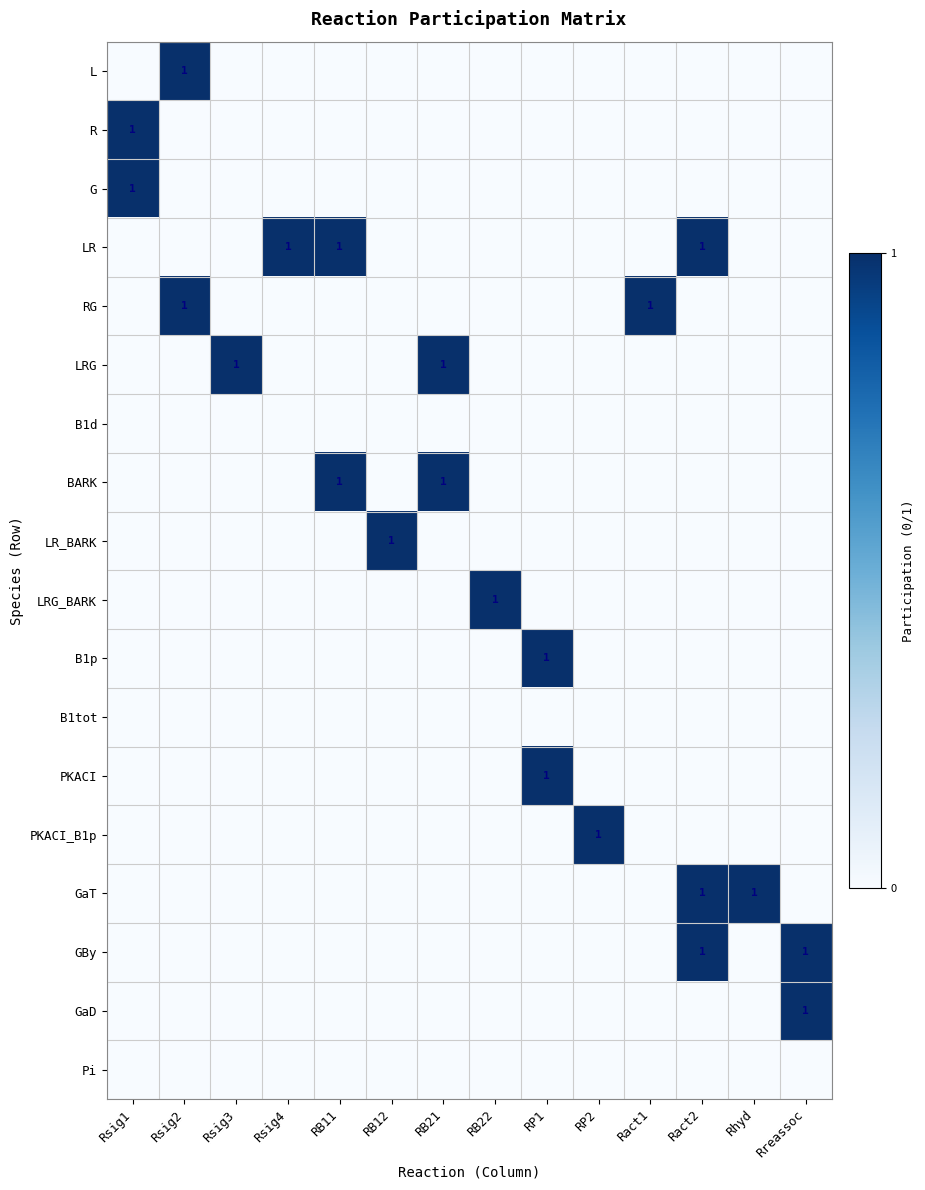

The LR_BARK series shows 1 at RB12. True or false?

True